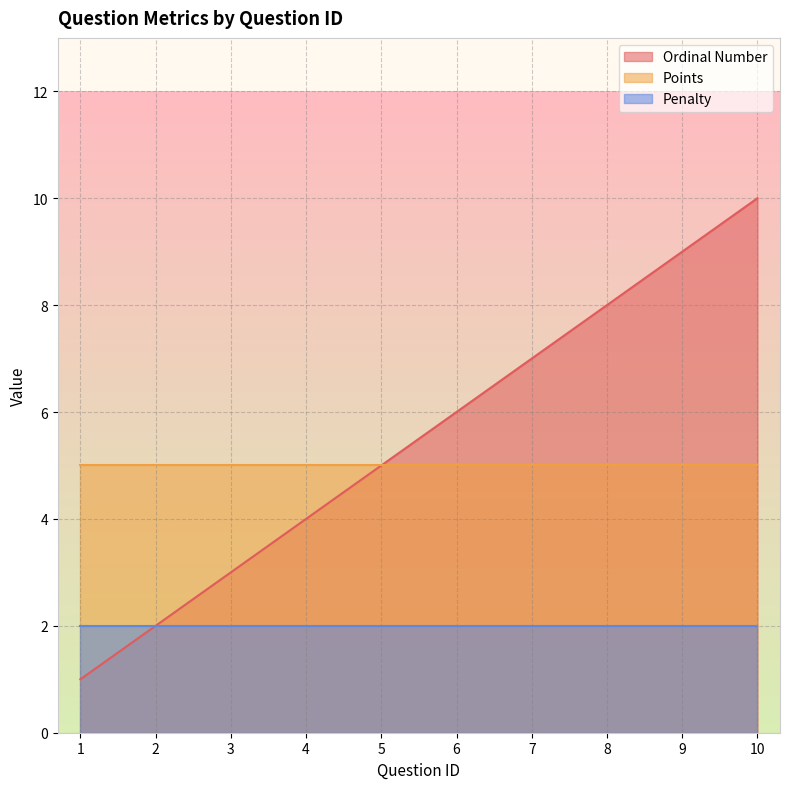

Read the Points value at 5.

5